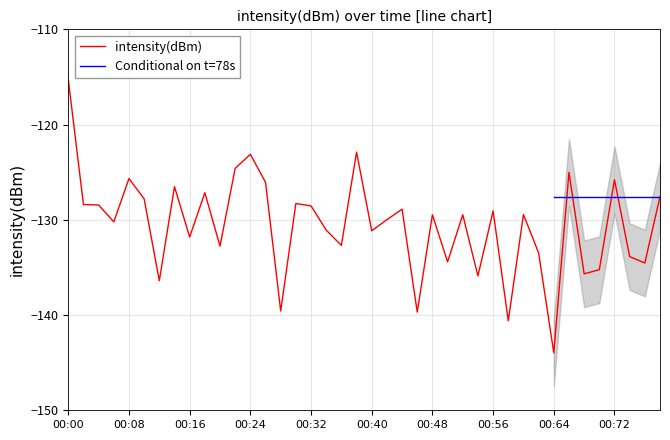

The intensity(dBm) series shows -128.5 at 00:32. True or false?

True